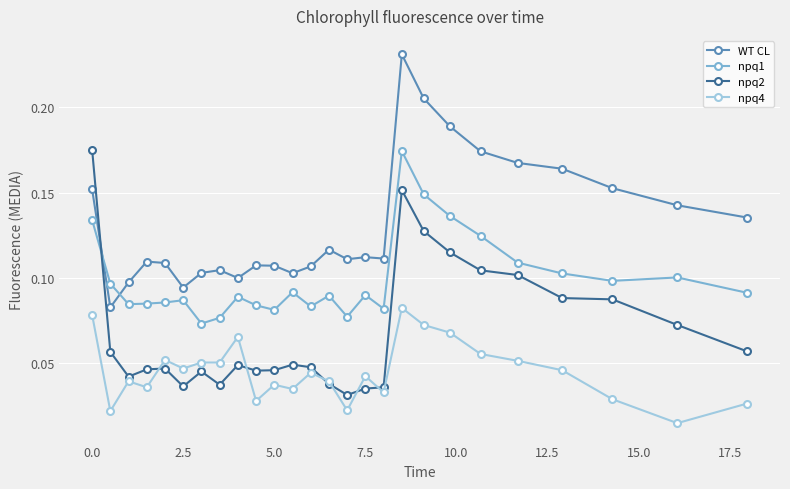

How many intersections are there between WT CL and npq2?

1